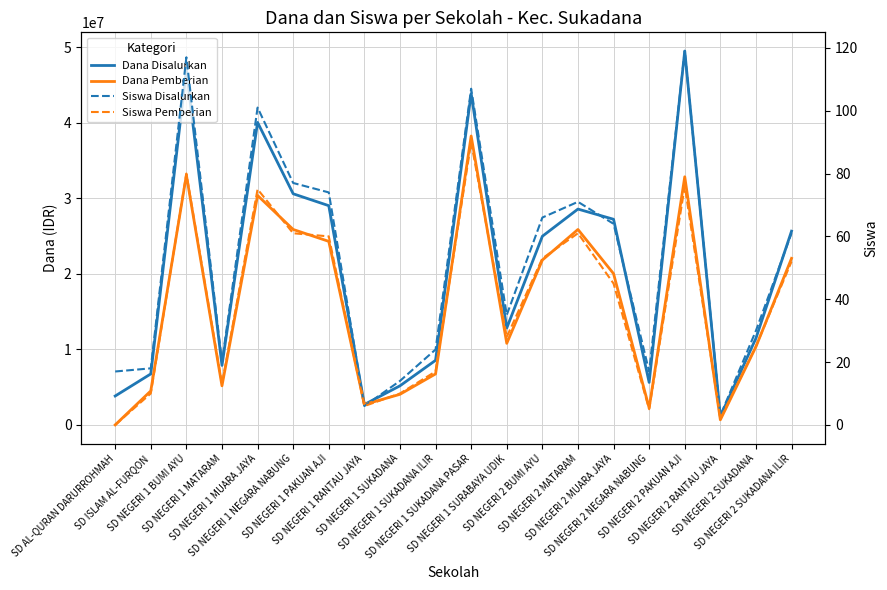

Which series has the largest range (max minus min)?

Dana Disalurkan